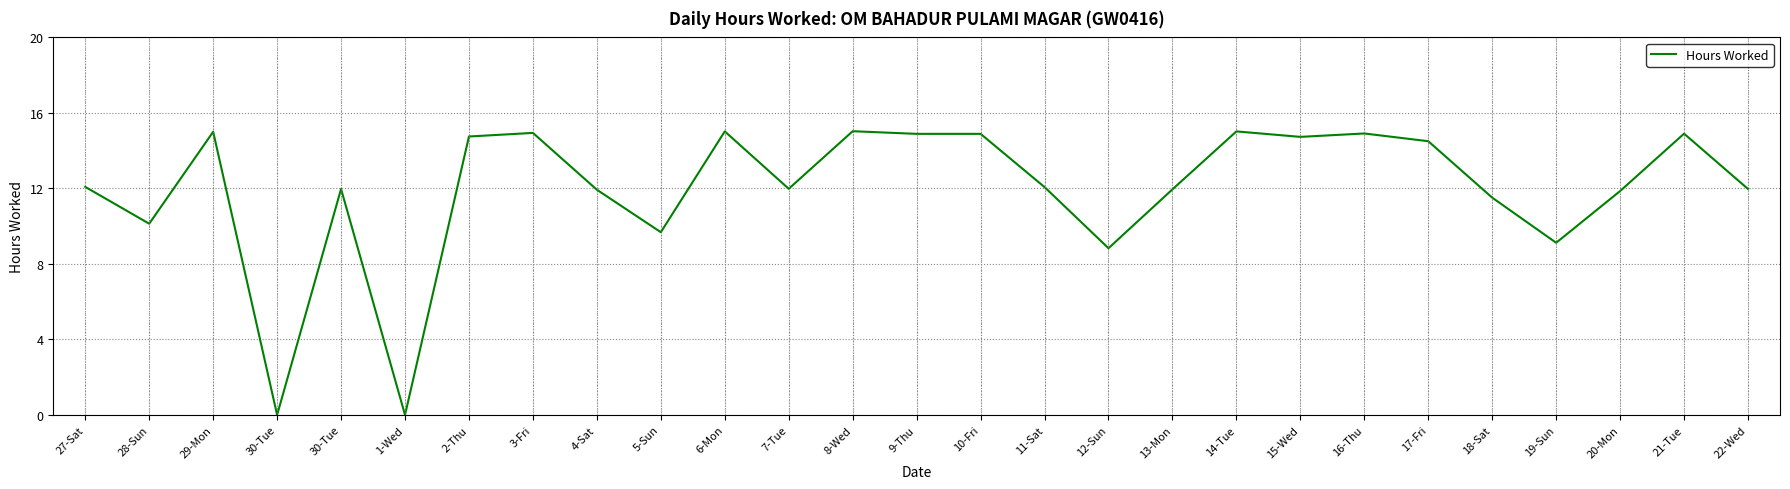

Count the number of data series in this chart.

1